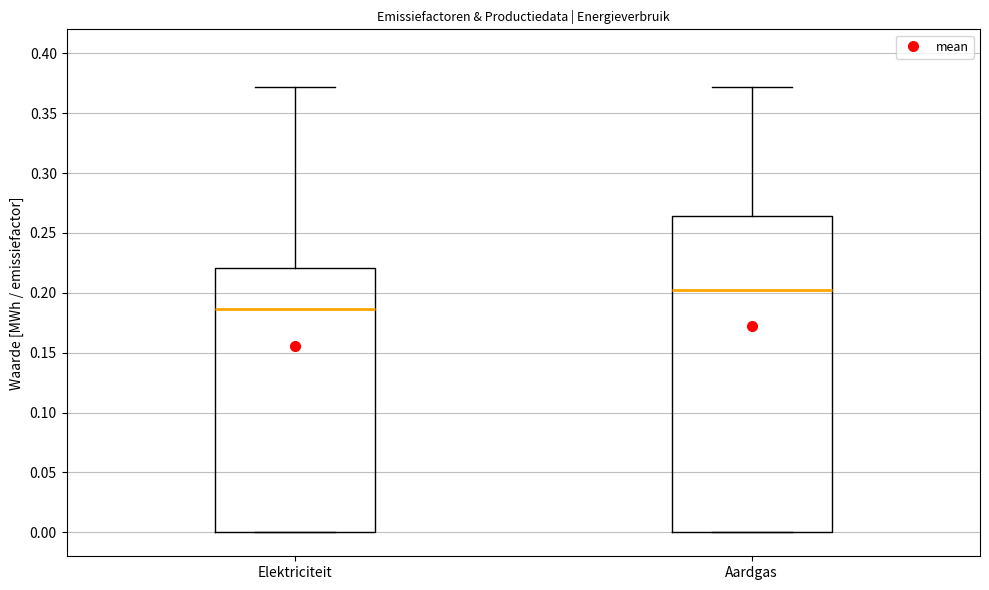

Which box's median line is the lowest?

Elektriciteit